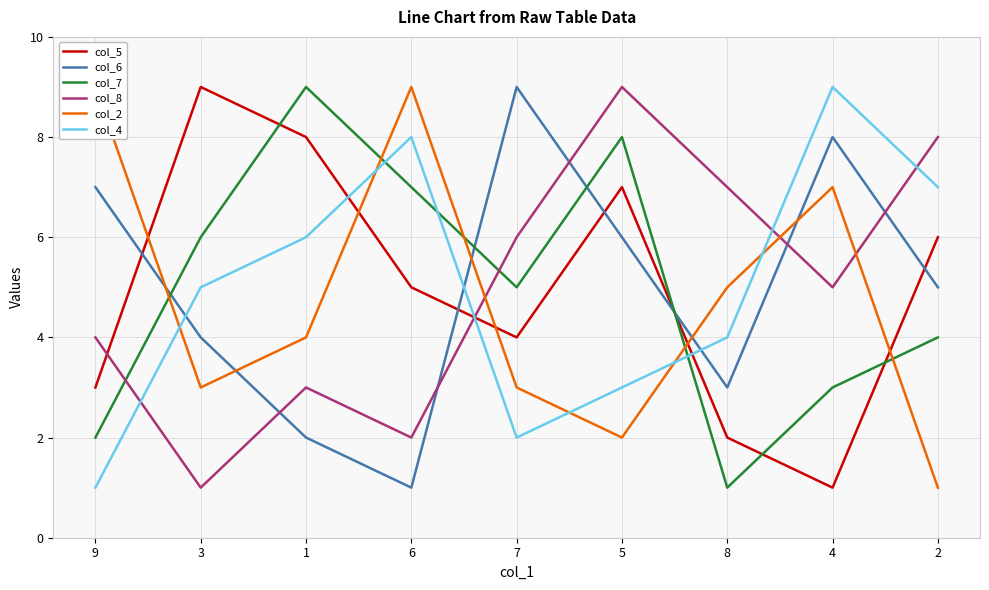

Which category has the lowest value in the col_7 series?

8